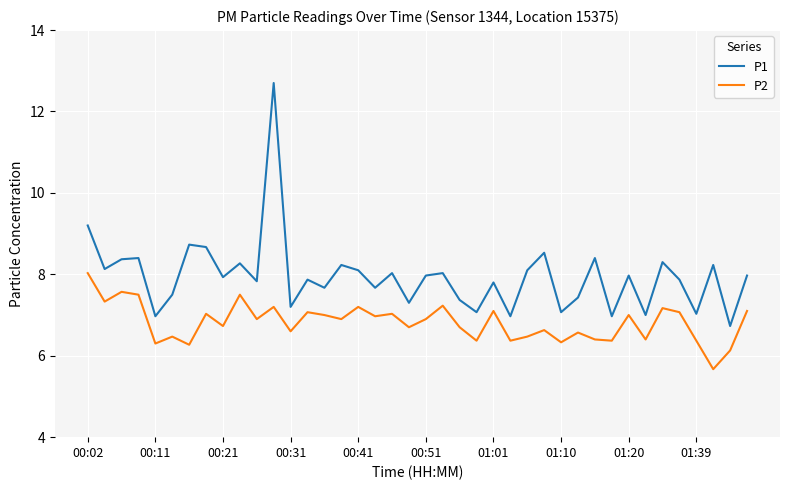

Which series has the largest total across all categories?

P1